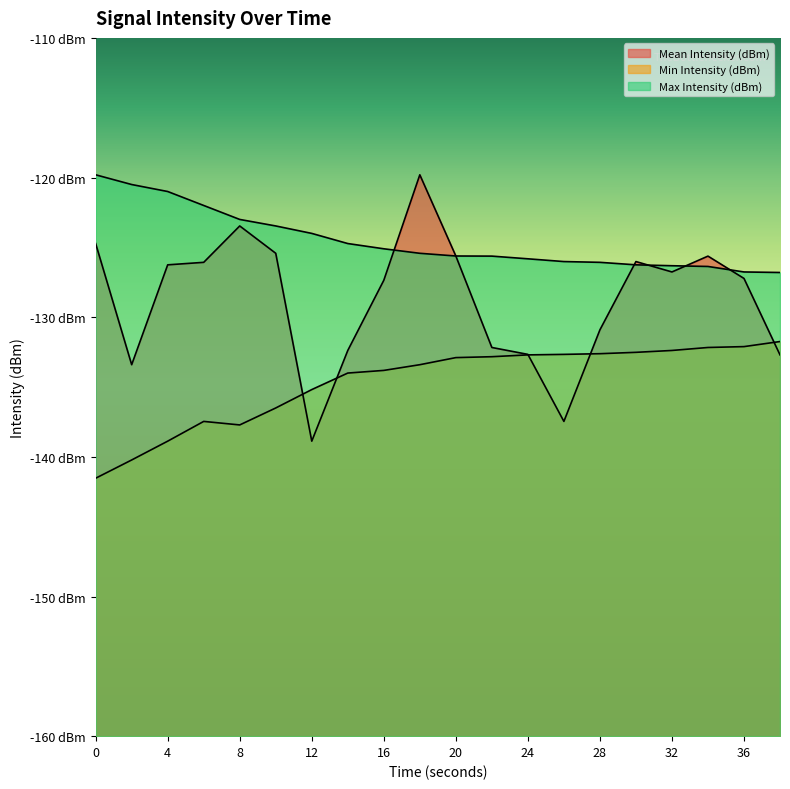

What is the average value of the Mean Intensity (dBm) series?

-128.7